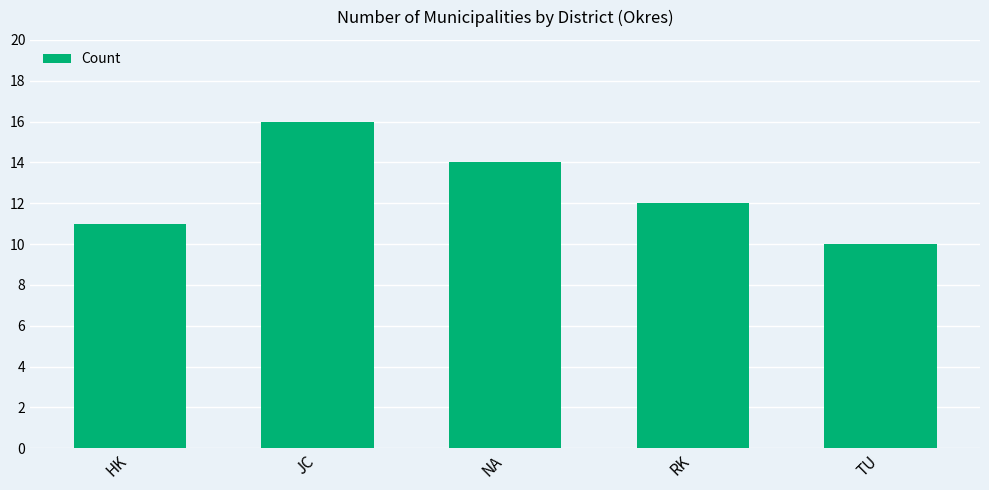

What is the label of the 2nd bar from the left?

JC